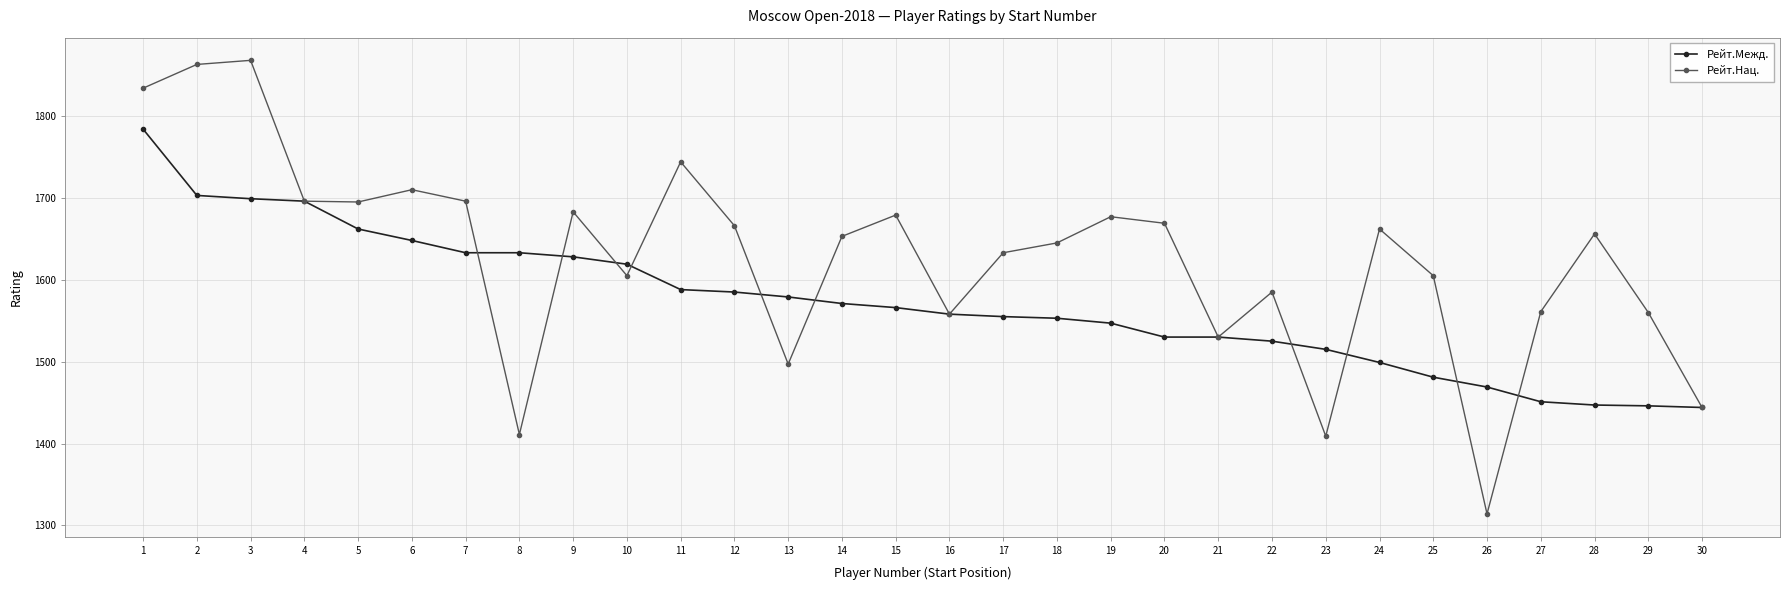

What is the maximum value for Рейт.Нац.?

1868